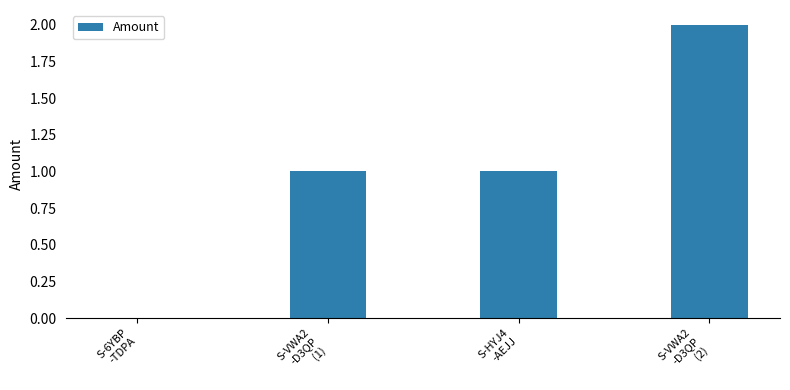

What is the sum of the values at S-HYJ4
-AEJJ and S-6YBP
-TDPA?

1